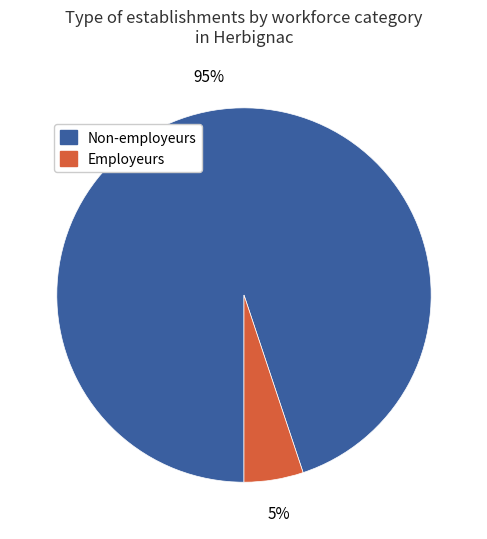

What percentage is the Non-employeurs slice, to the nearest percent?

95%